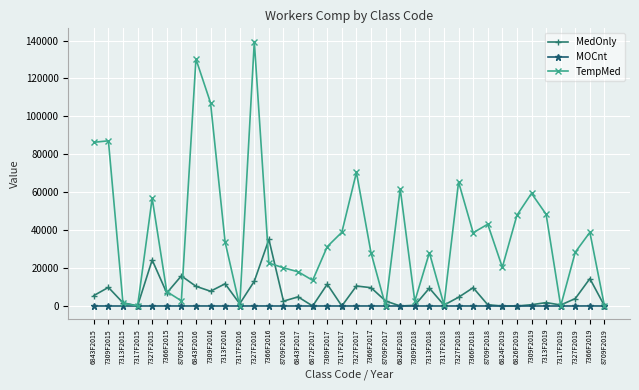

Rank the series by their maximum value, from highest to lowest.

TempMed, MedOnly, MOCnt